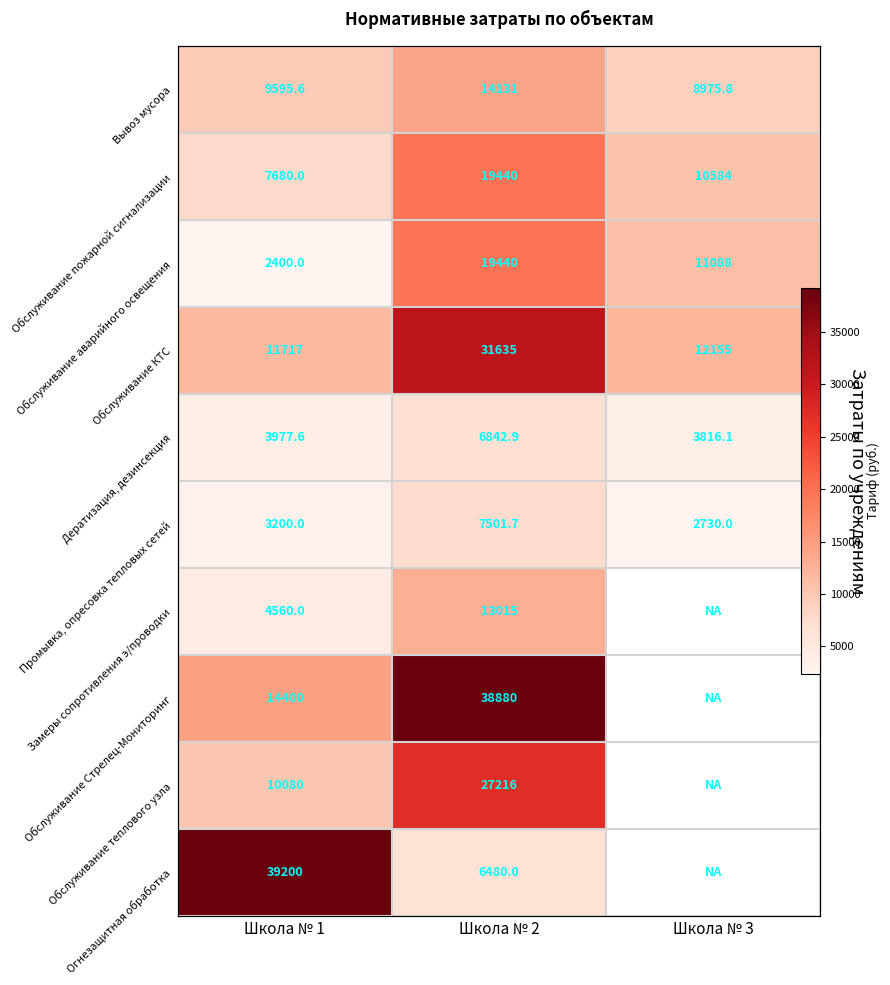

The value of Вывоз мусора at Школа № 1 is 16749.8. True or false?

False